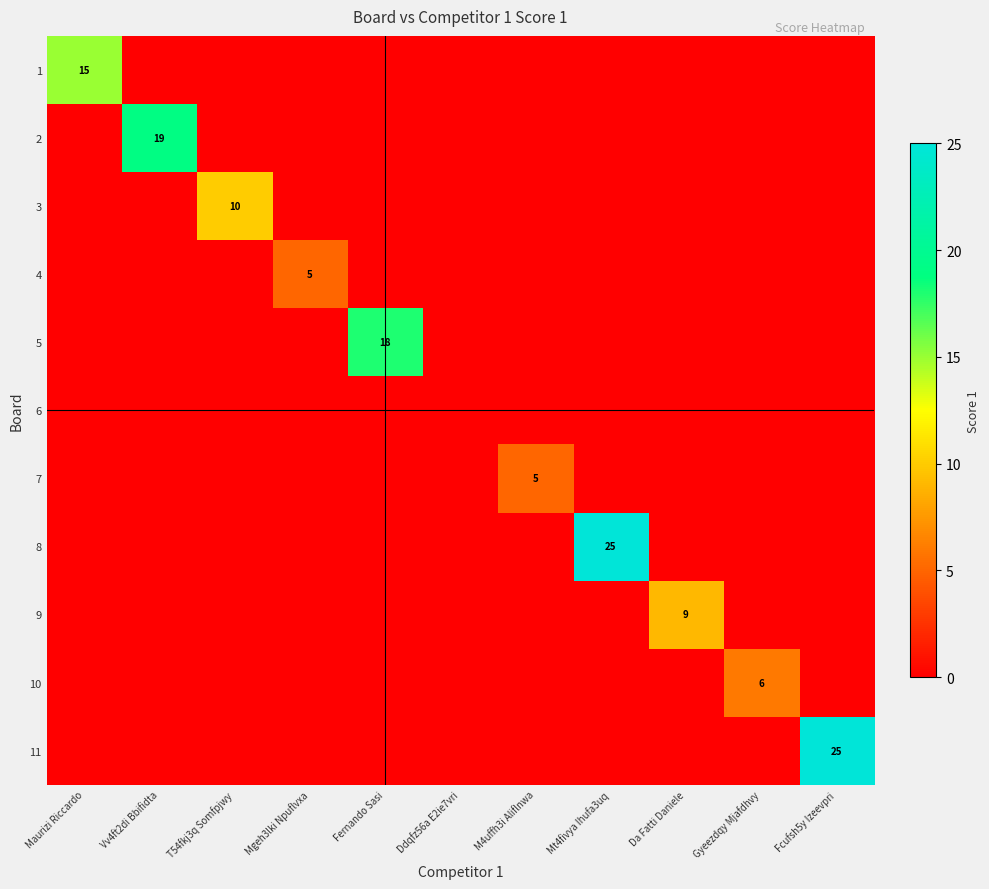

True or false: 9 has a value of 2 at Da Fatti Daniele.

False